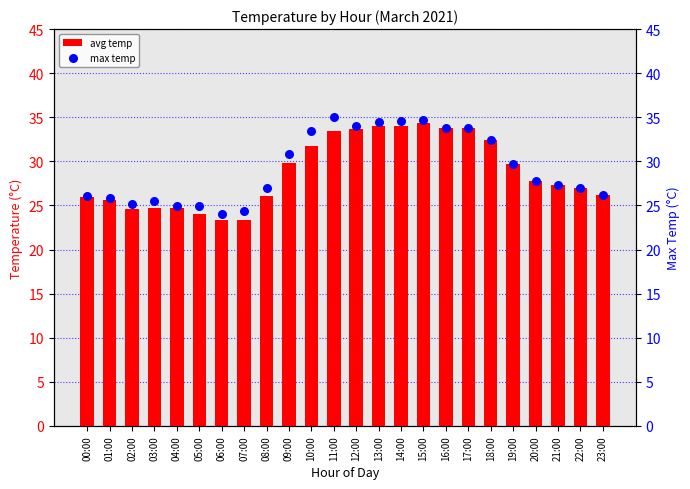

Which series reaches the maximum Y coordinate?

max temp